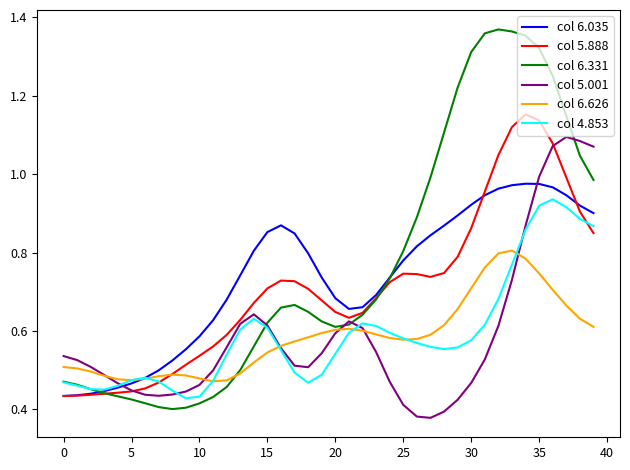

Which series has the largest range (max minus min)?

col 6.331